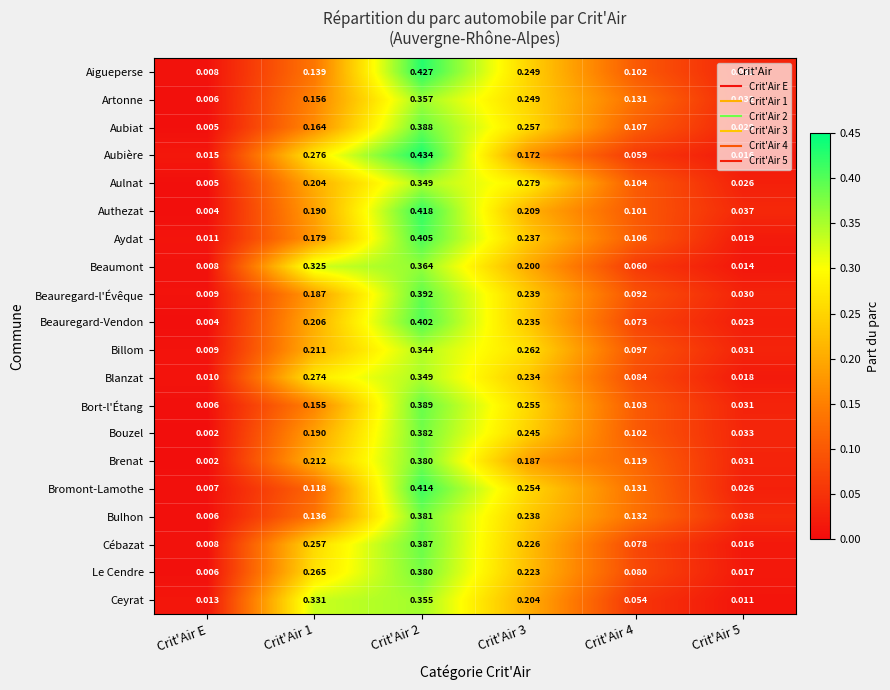

Is the value of Le Cendre at Crit'Air 4 greater than the value of Billom at Crit'Air 2?

No